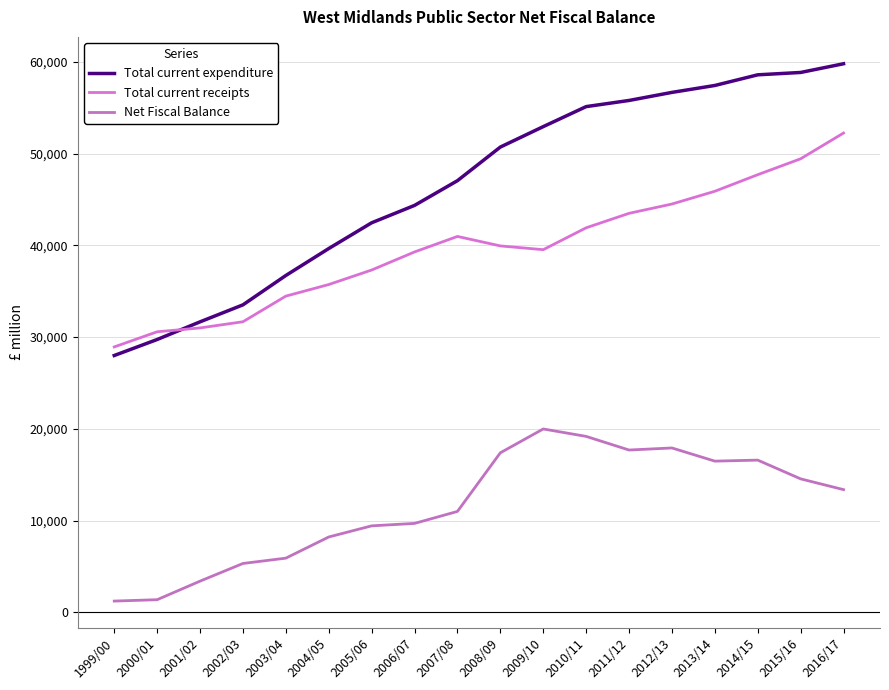

What is the value of the Net Fiscal Balance point at the 3rd from the left?

3394